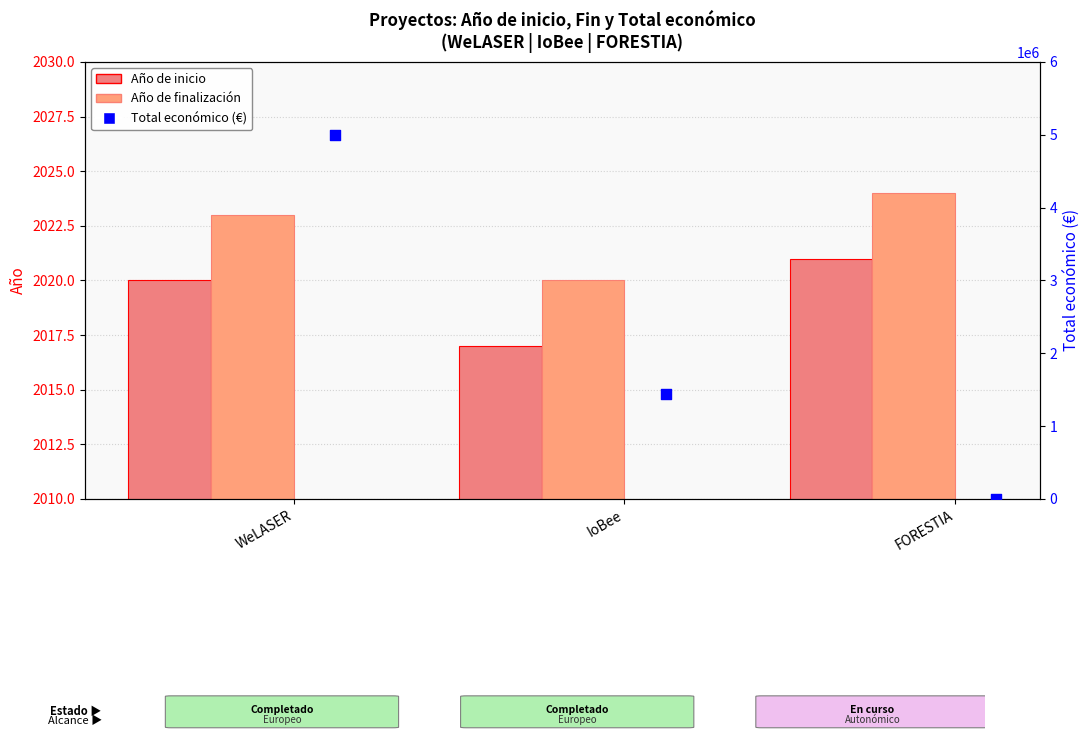

Which series has the largest Y range (max minus min)?

Total económico